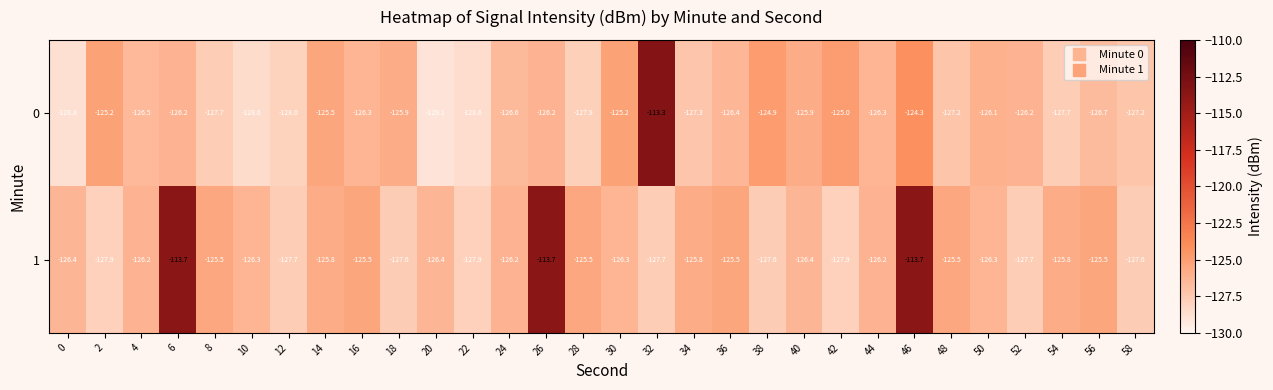

How many data points in 0 are less than -126?

21